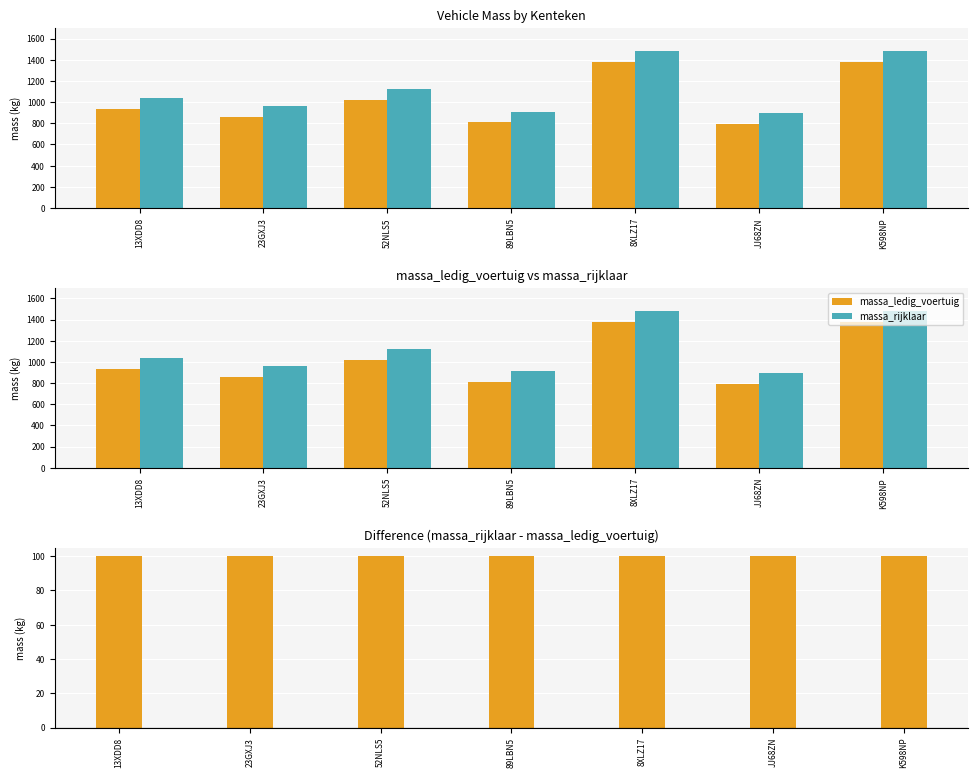

Which label corresponds to the smallest value in the chart?

13XDD8